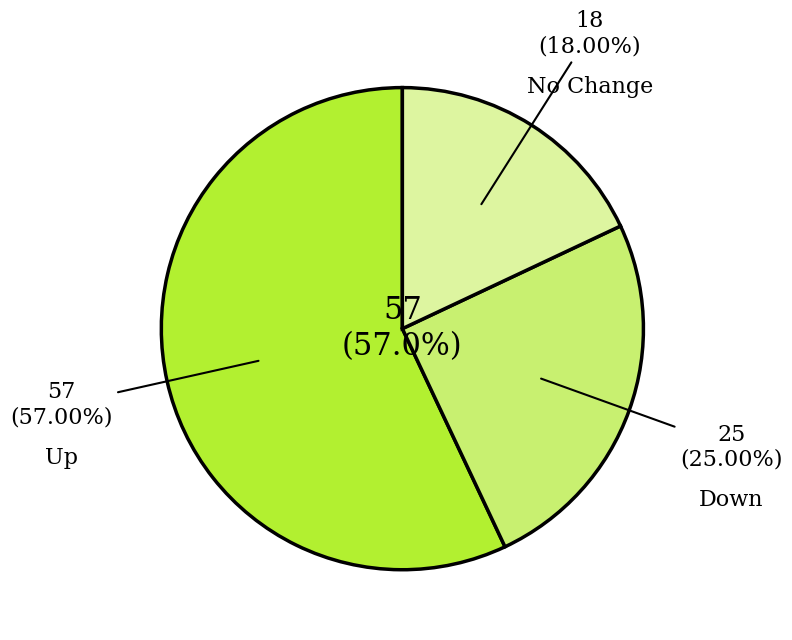

What percentage do - and up together represent?

75.0%